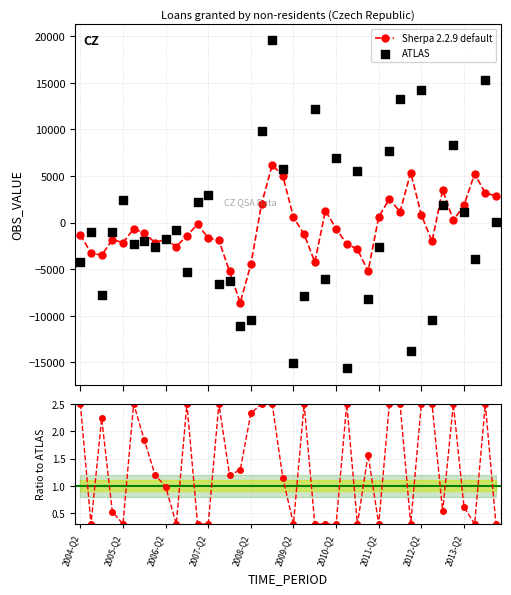

Between 2009-Q2 and 2011-Q2, which is larger?

2011-Q2